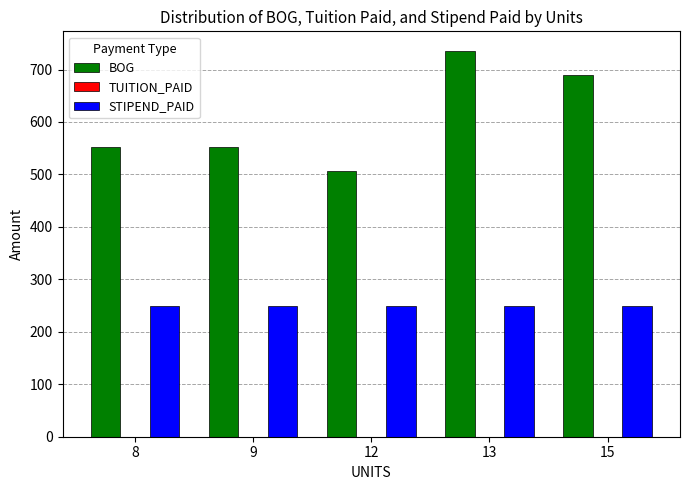

Reading left to right, extract all data points from this chart.

BOG: 552	552	506	736	690
STIPEND_PAID: 250	250	250	250	250